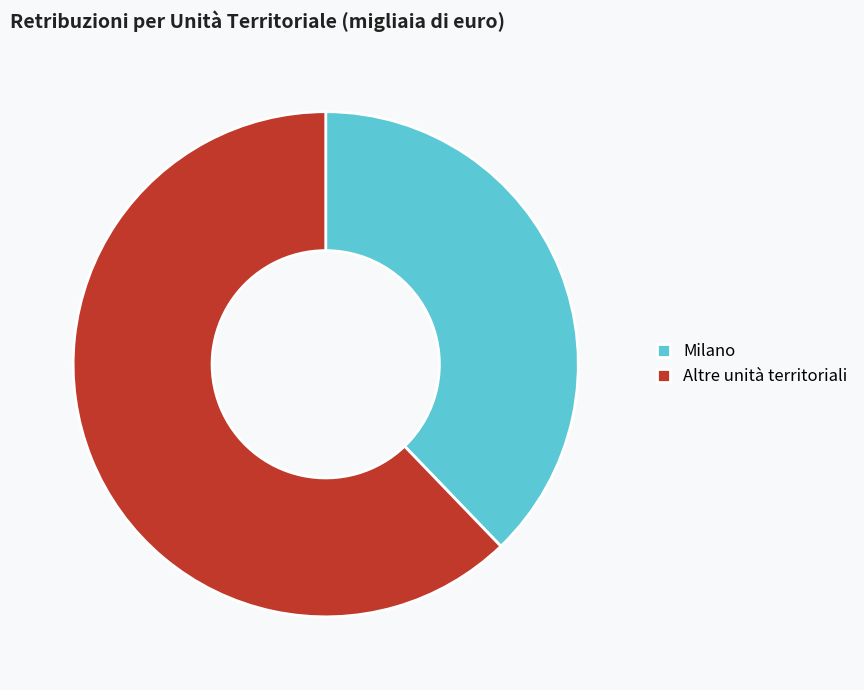

Is it true that Altre unità territoriali is 54% of the pie?

False